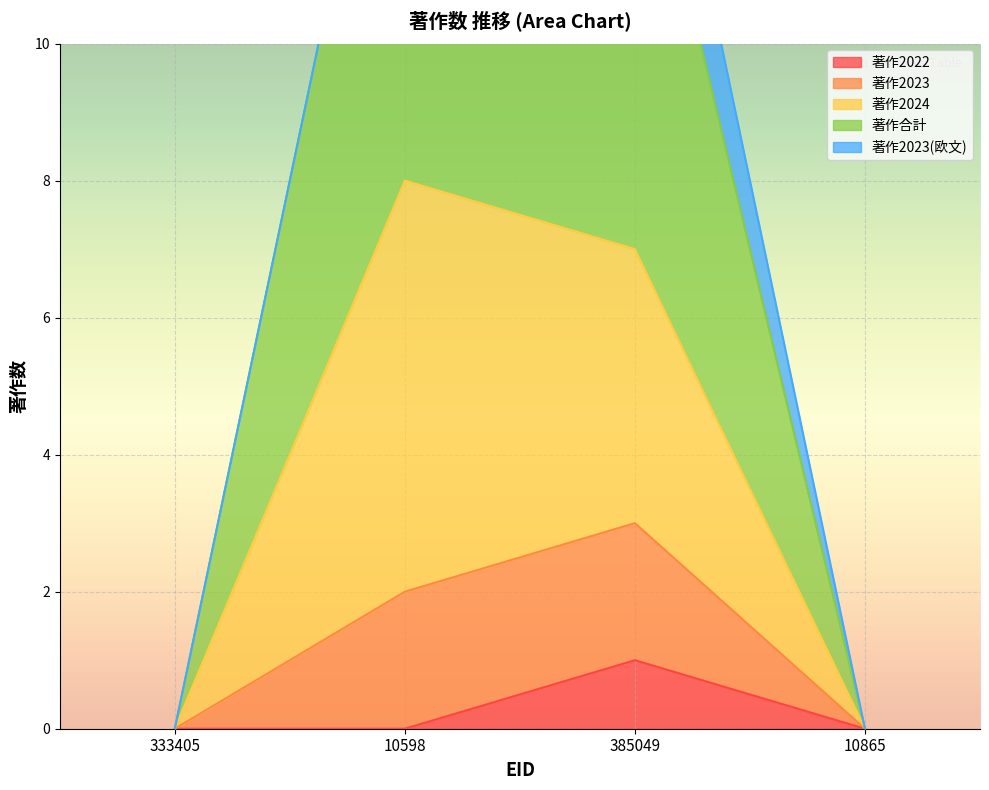

How many interior local peaks does the 著作2022 series have?

1